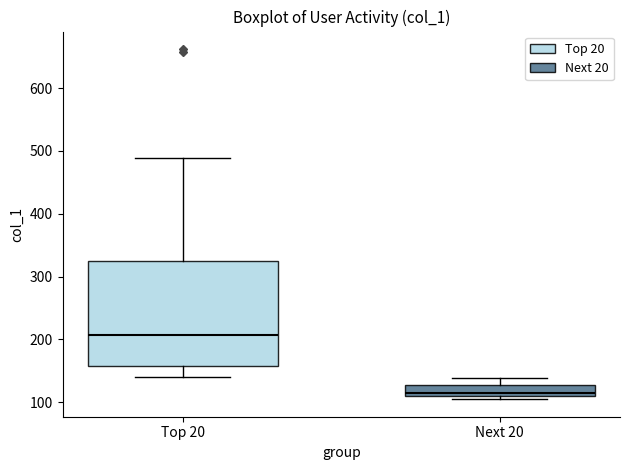

Reading left to right, transcribe this box plot: for each box, give where its median line is, the range the box spans, and where its two whiskers end, as read against the y-axis. The values are not printed on the chart, so give them approximately, as read against the axis.

Top 20: median 210, box 160 to 320, whiskers 140 to 490
Next 20: median 120, box 110 to 130, whiskers 110 (just below the box's lower edge) to 140